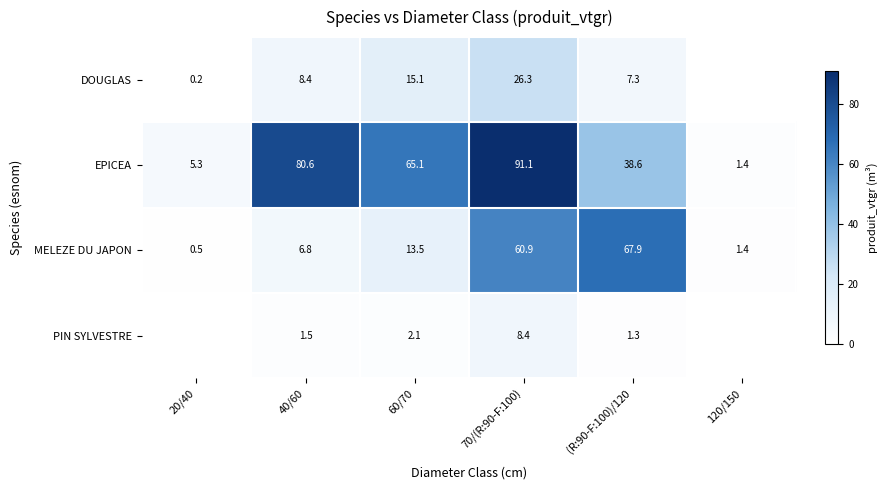

Rank the categories by MELEZE DU JAPON value from lowest to highest.

20/40, 120/150, 40/60, 60/70, 70/(R:90-F:100), (R:90-F:100)/120